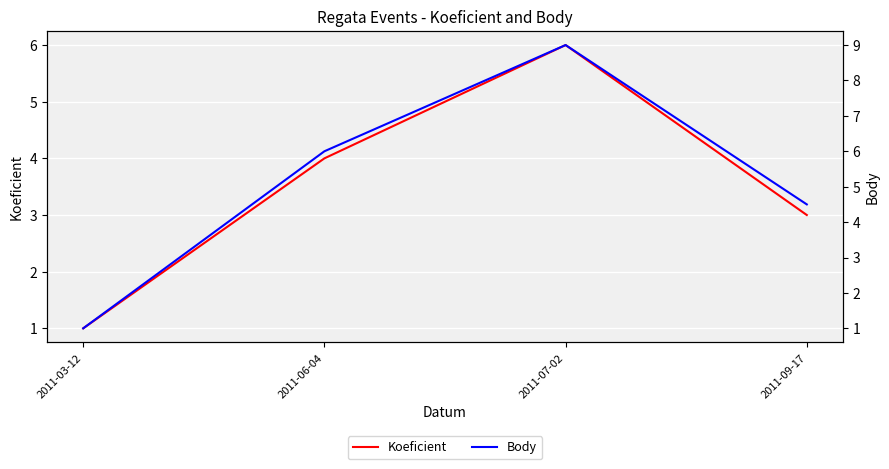

The Koeficient series shows 6.0 at 2011-07-02. True or false?

True